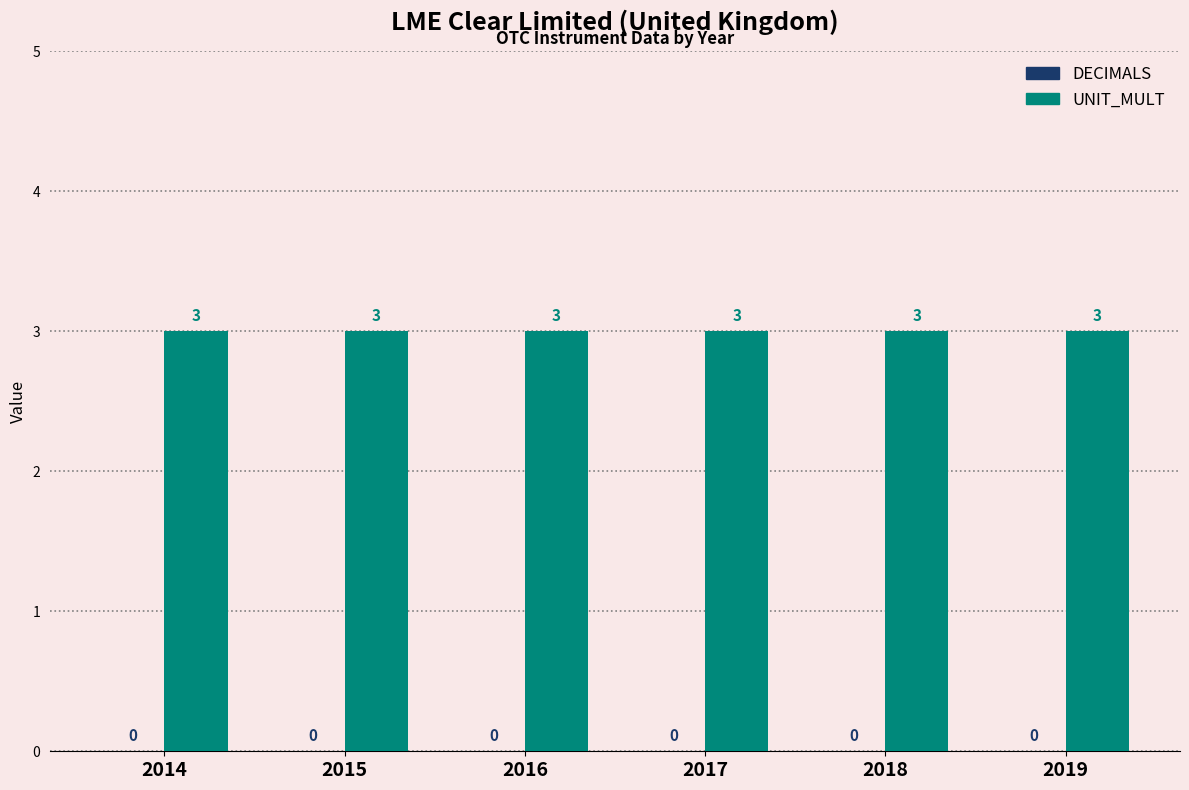

Where is UNIT_MULT nearest to the value 3?

2014